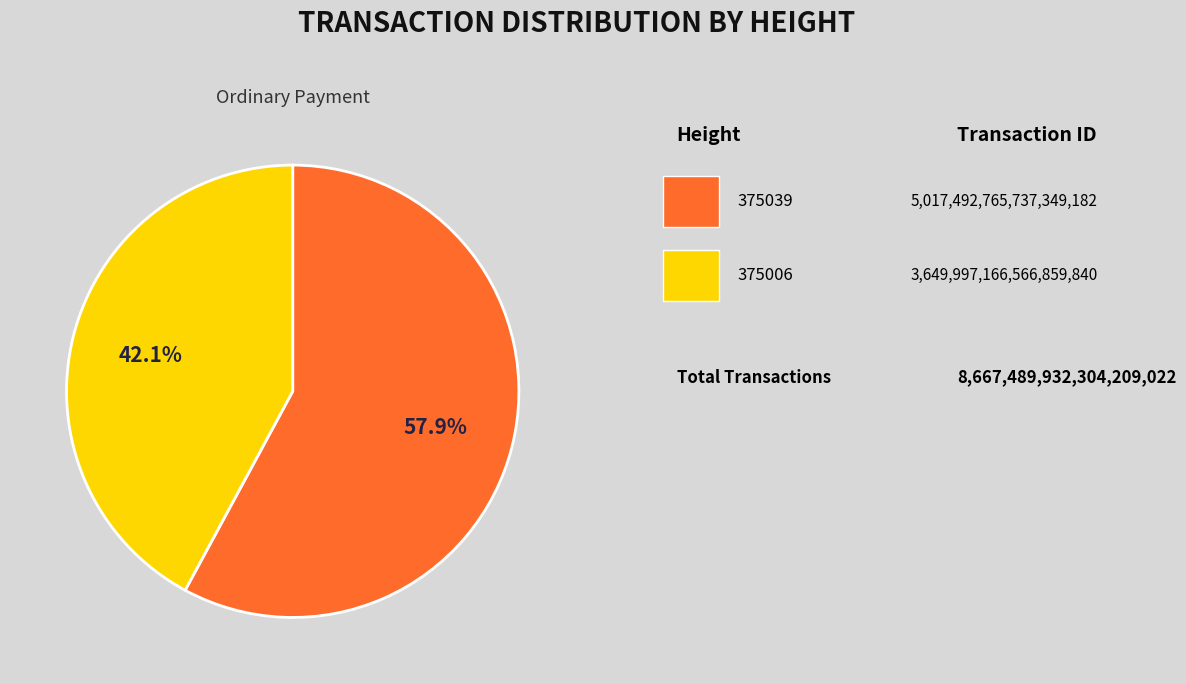

Is there a majority slice in this chart?

Yes